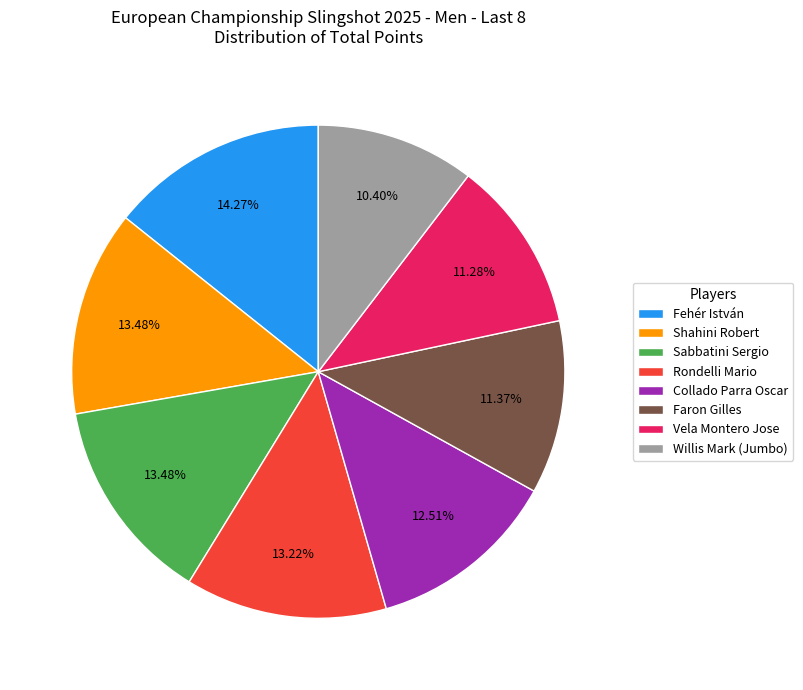

What is the smallest slice in the pie chart?

Willis Mark (Jumbo)